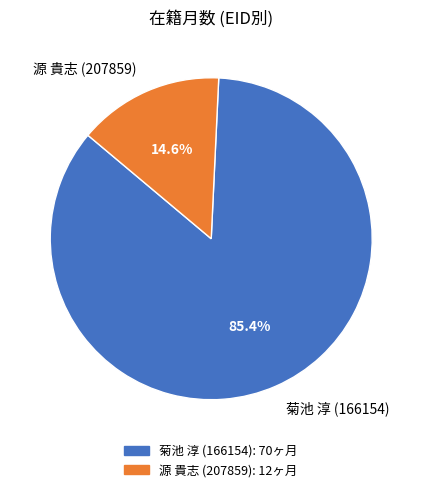

Count the number of slices in the pie.

2